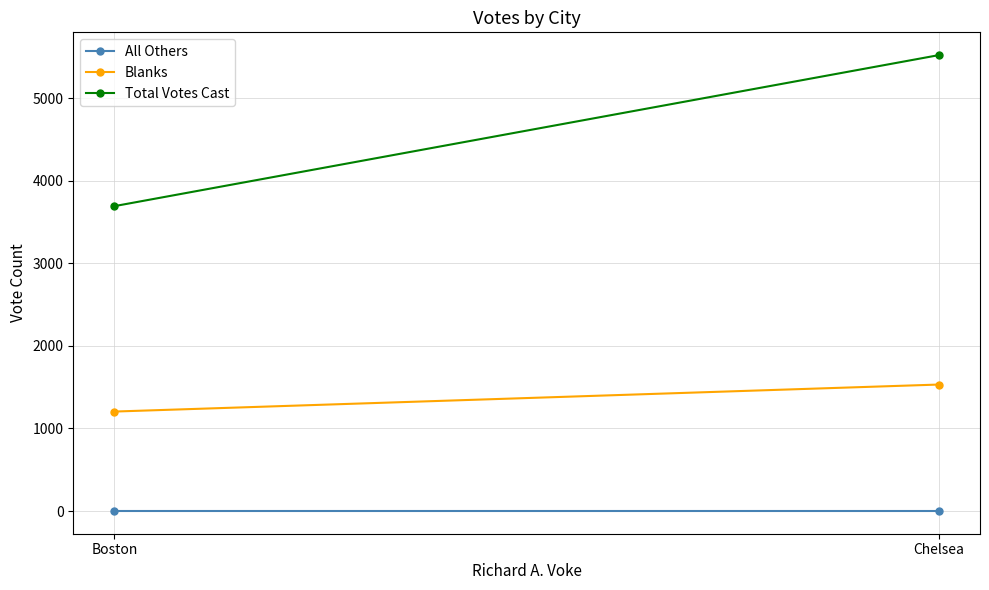

What is the average value of the Total Votes Cast series?

4606